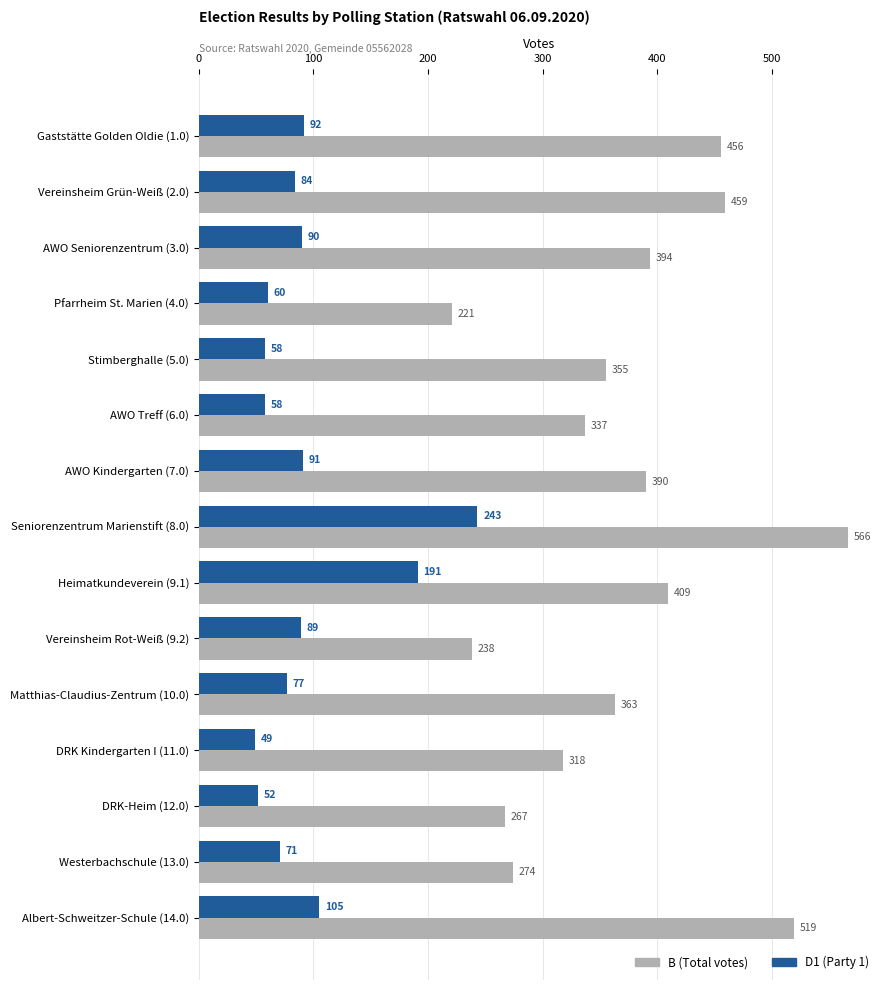

Is the value of B (Total votes) at Seniorenzentrum Marienstift (8.0) greater than the value of D1 (Party 1) at Vereinsheim Grün-Weiß (2.0)?

Yes